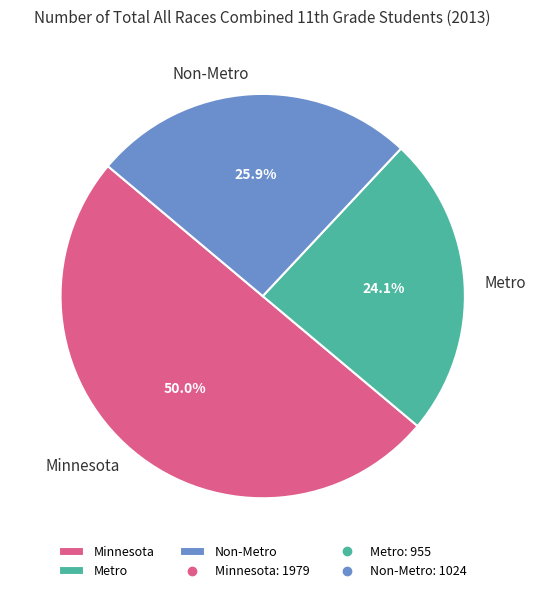

Rank the categories by value from lowest to highest.

Metro, Non-Metro, Minnesota